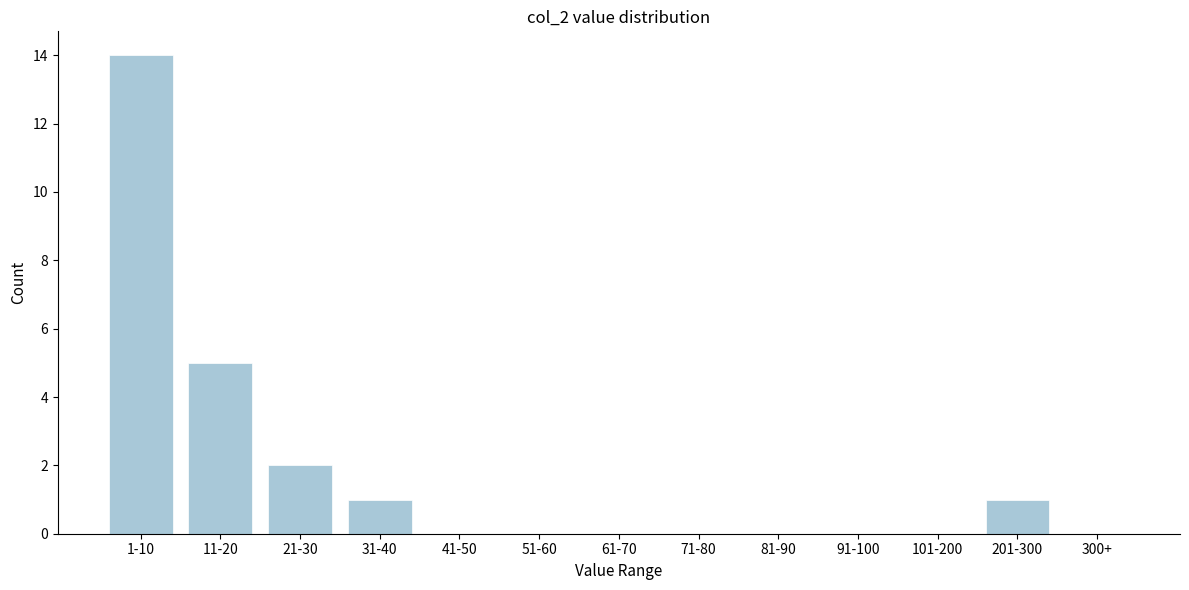

Reading right to left, what are all the values shown in this chart?

300+=0	201-300=1	101-200=0	91-100=0	81-90=0	71-80=0	61-70=0	51-60=0	41-50=0	31-40=1	21-30=2	11-20=5	1-10=14